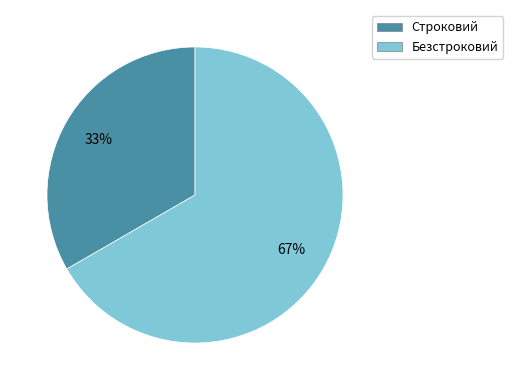

Count the number of slices in the pie.

2